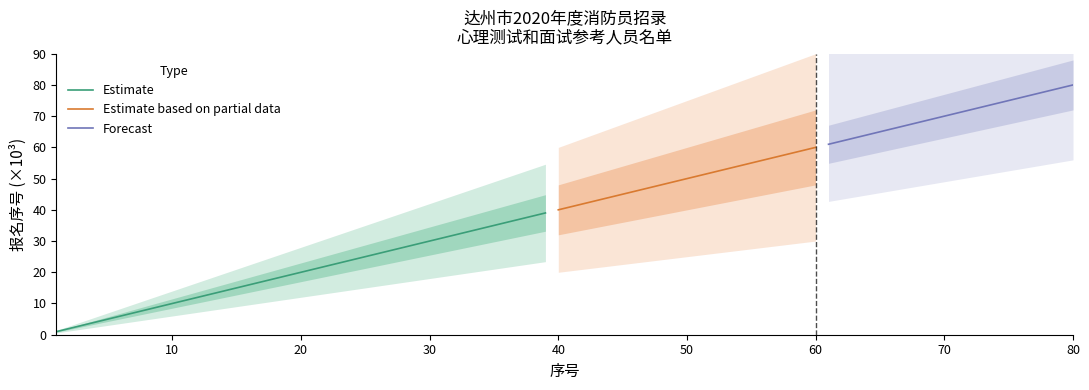

Is the value of Forecast at 1 greater than the value of Estimate based on partial data at 3?

Yes